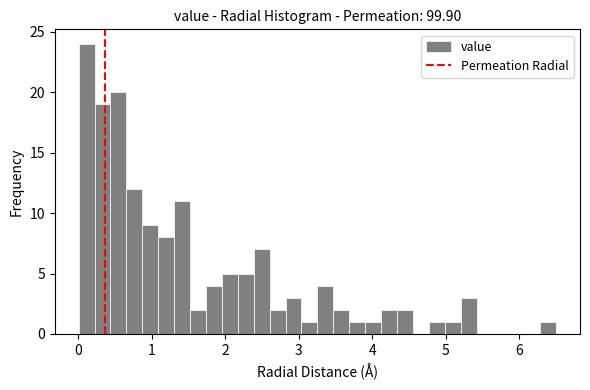

Around what value on the x-axis is the tallest bar? Give the approximate position of its centre, as read against the axis.

0.1